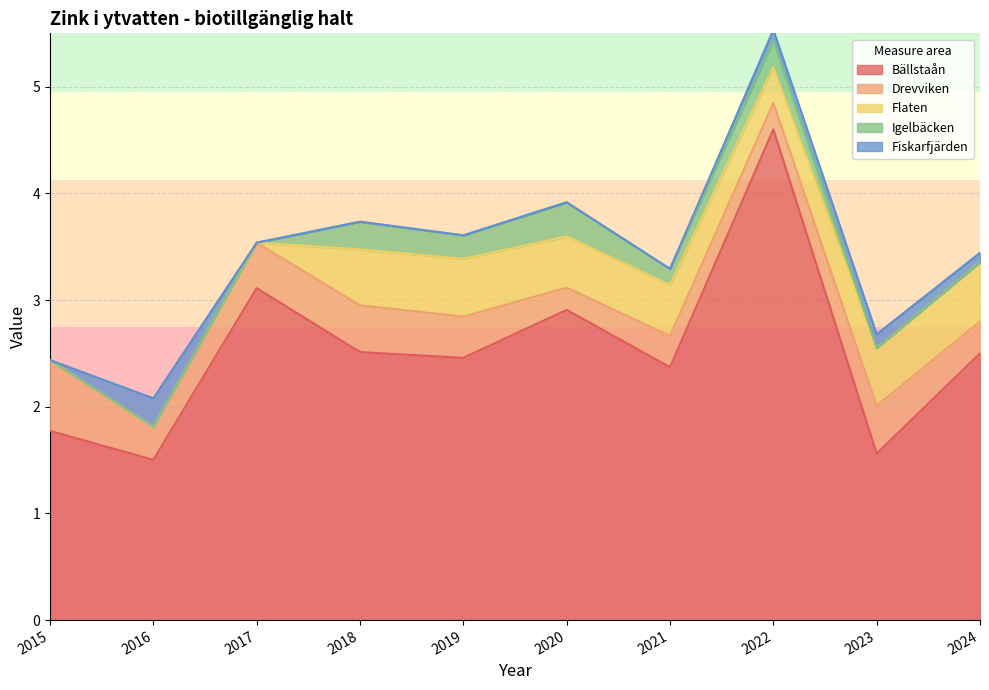

At which label does Bällstaån first exceed 2?

2017